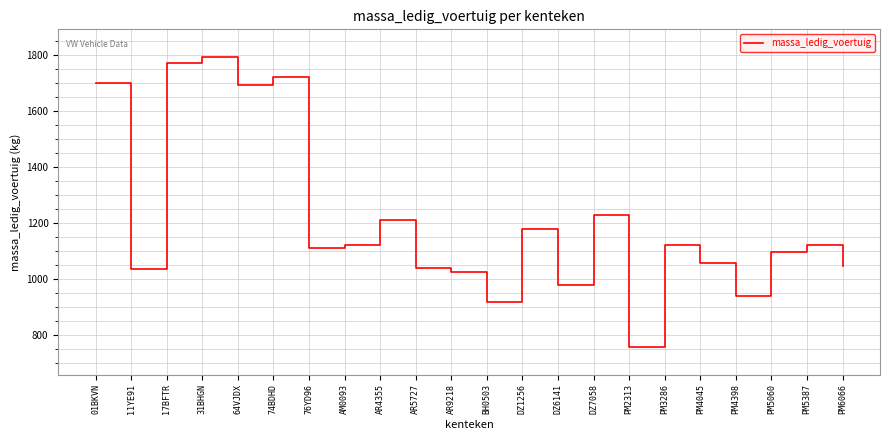

What position from the left is AR4355?

9